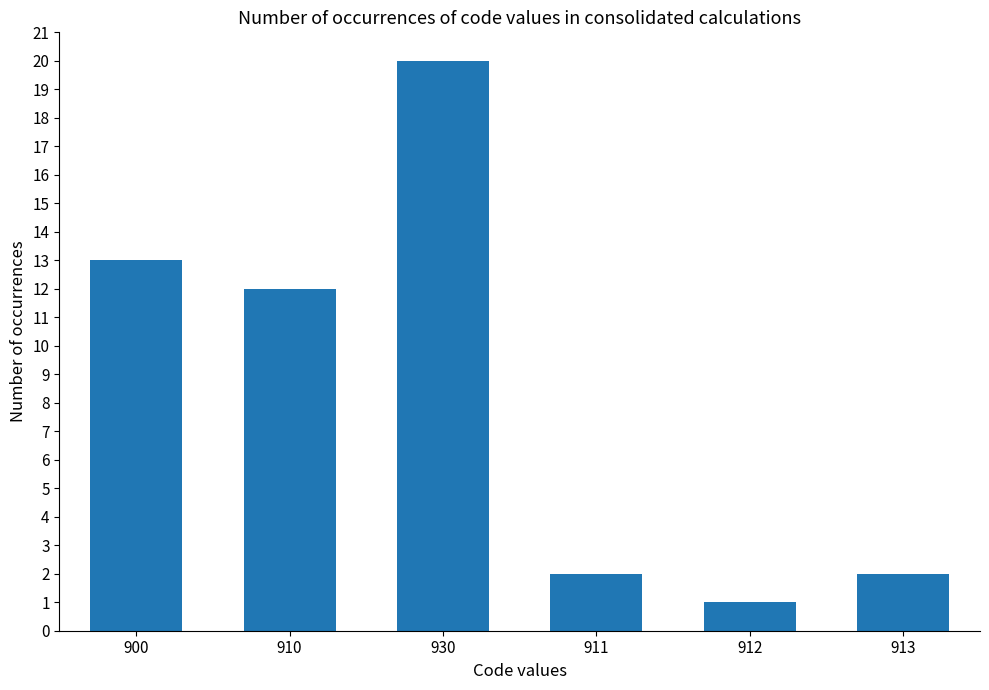

Which label corresponds to the smallest value in the chart?

912